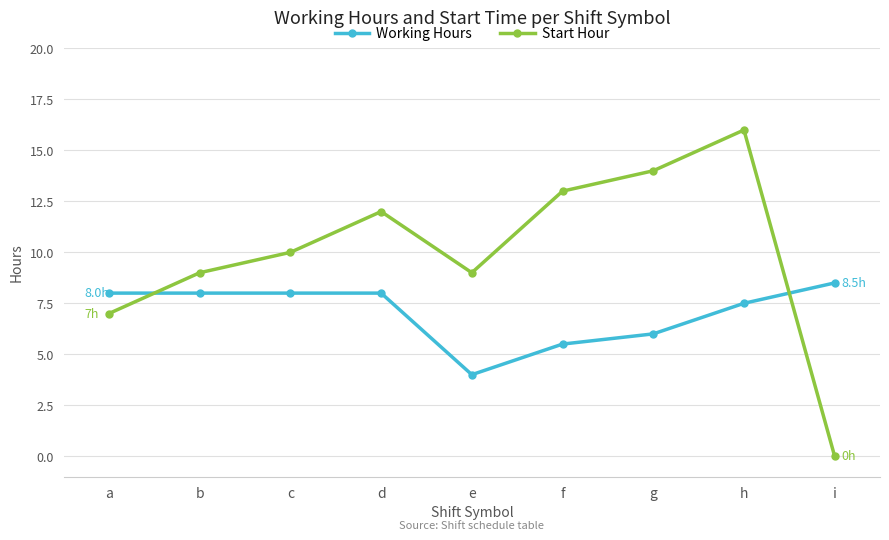

How many interior local peaks does the Start Hour series have?

2